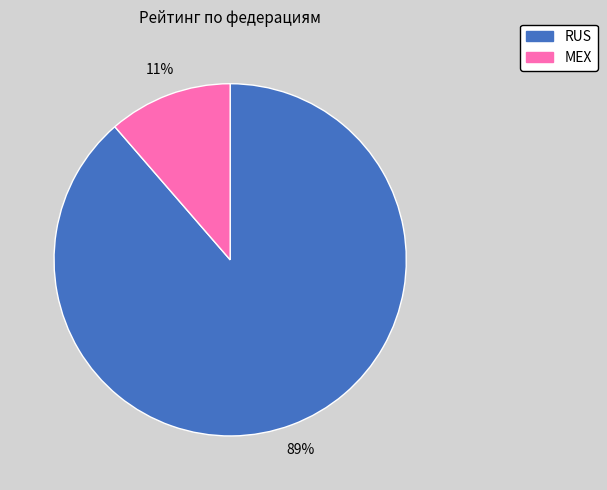

Do RUS and MEX together represent more than half of the pie?

Yes